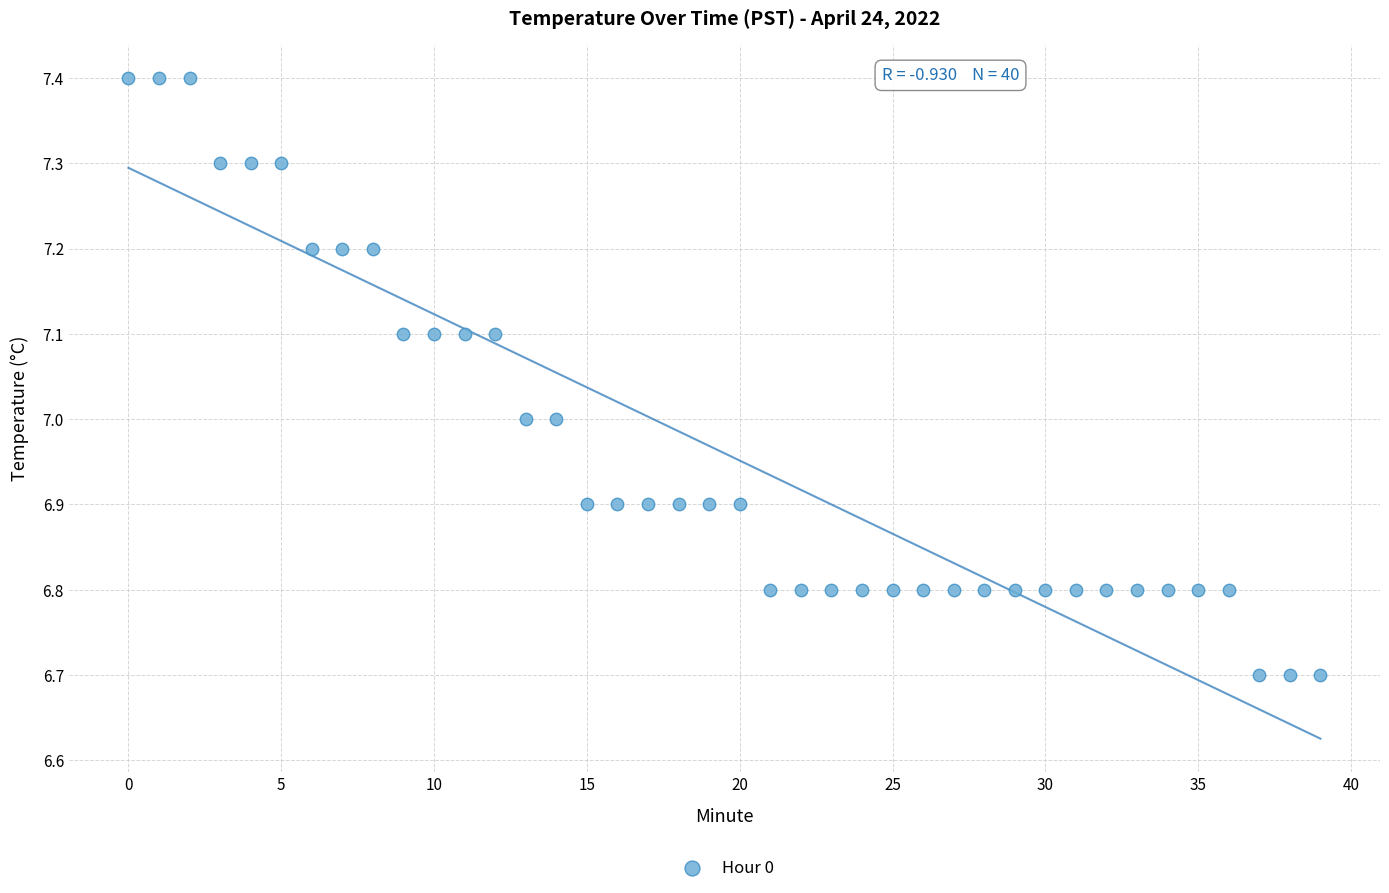

What is the range of Y values (max minus min)?

0.7